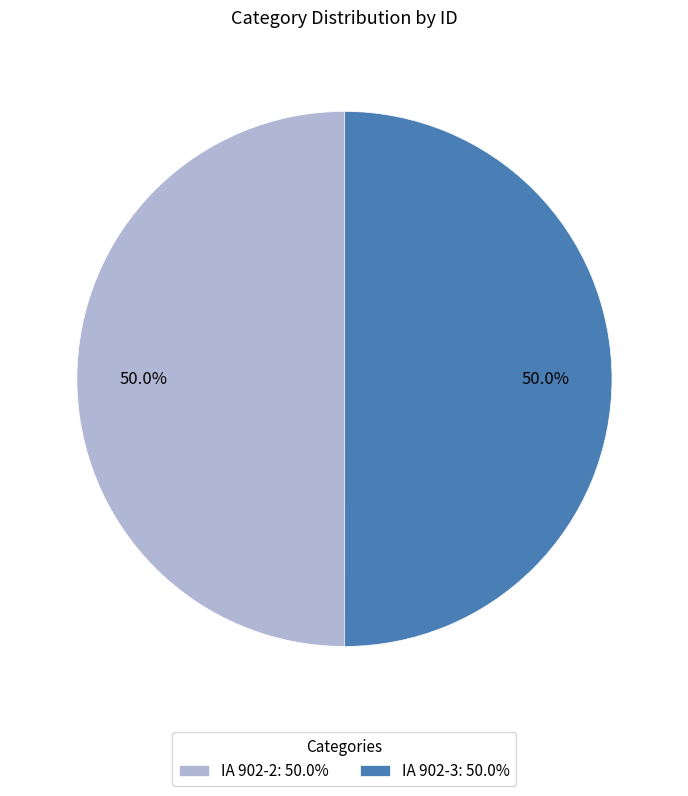

Combined, do IA 902-3 and IA 902-2 account for over 50%?

Yes